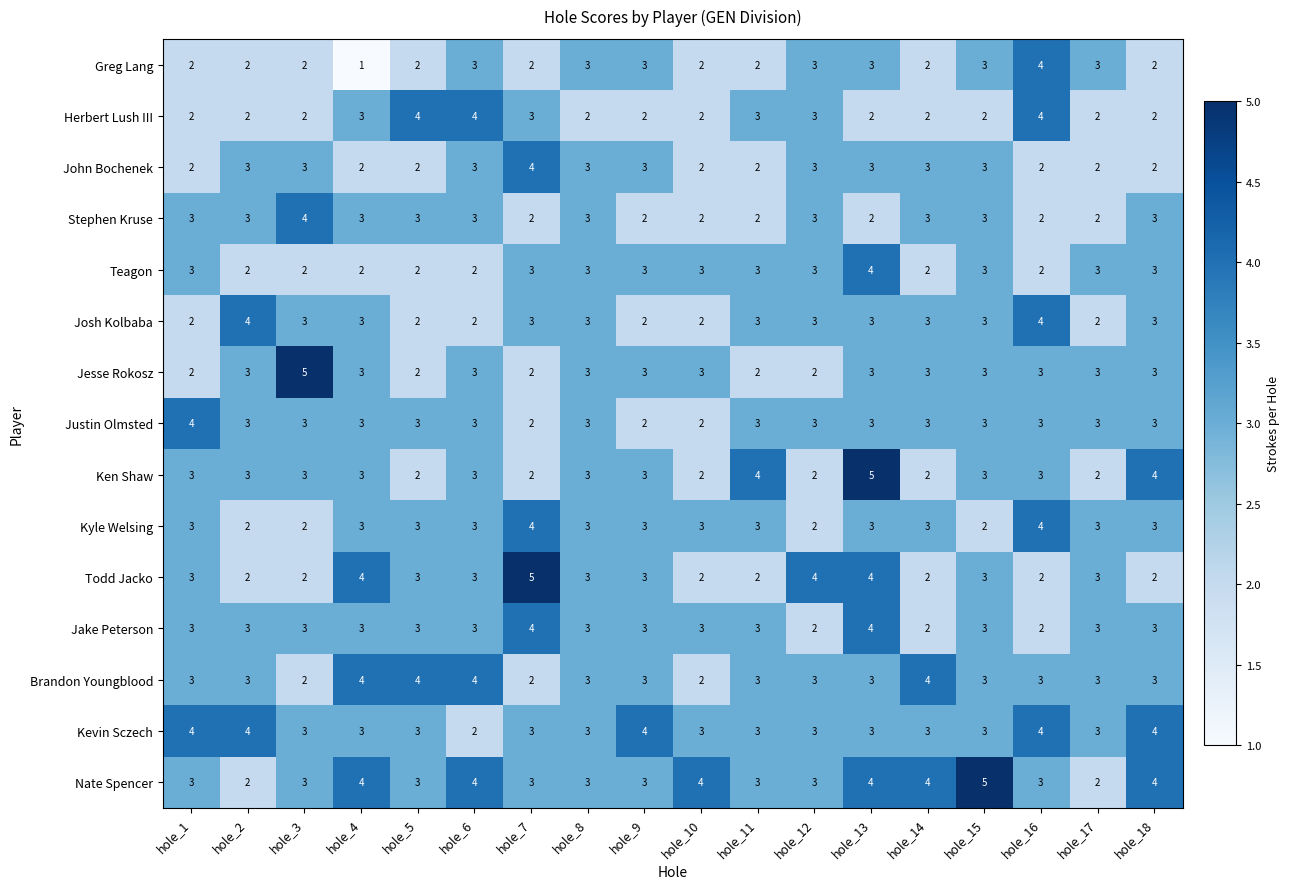

At which label does Greg Lang reach its peak?

hole_16